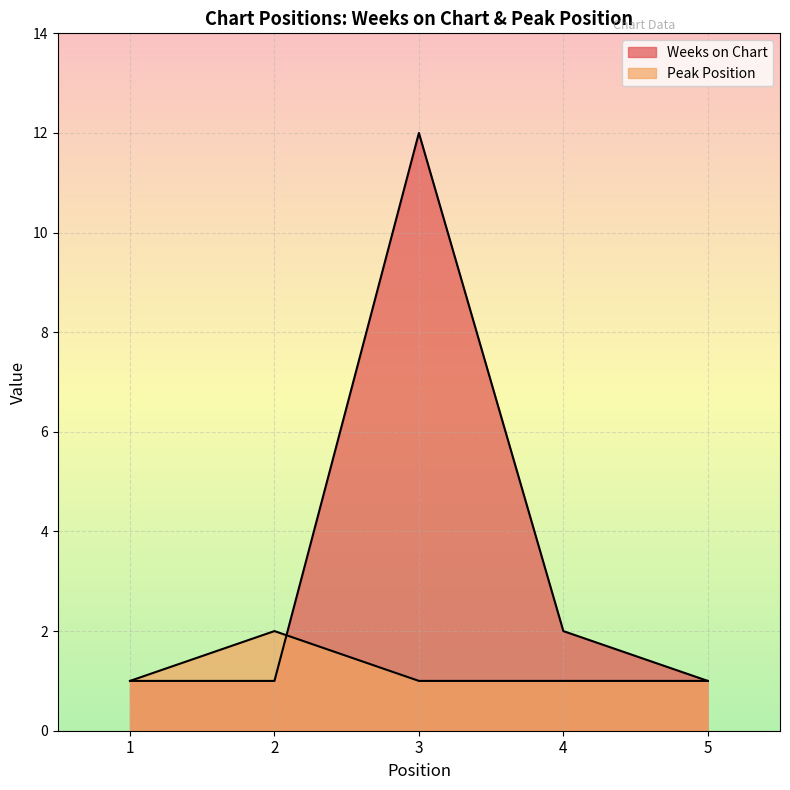

Reading left to right, extract all data points from this chart.

Weeks on Chart: 1=1	2=1	3=12	4=2	5=1
Peak Position: 1=1	2=2	3=1	4=1	5=1